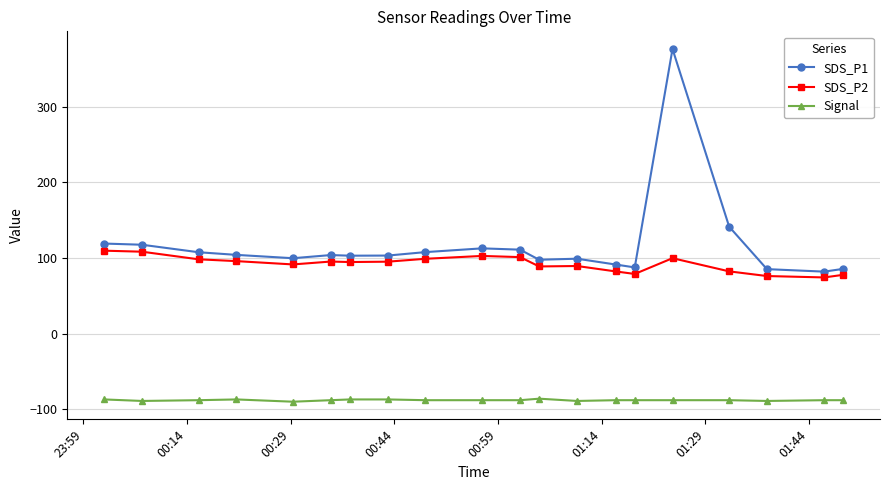

What is the value of the SDS_P1 point at the 15th from the left?

87.5